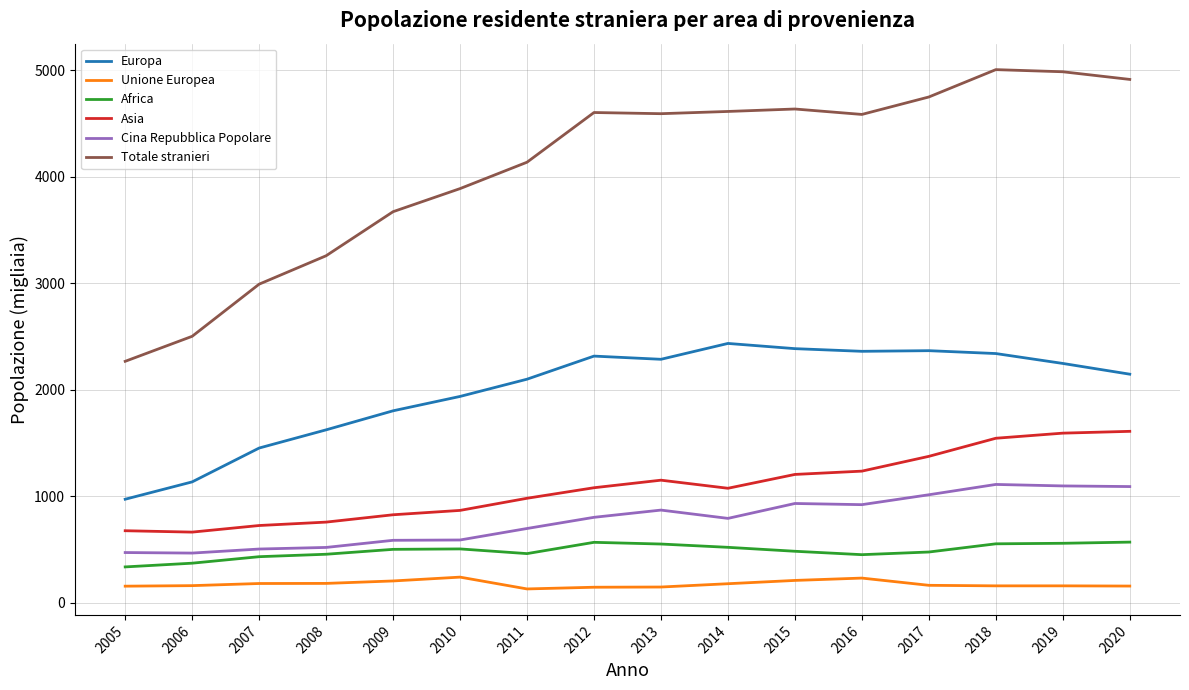

What is the sum of the Asia values at 2007 and 2009?

1549